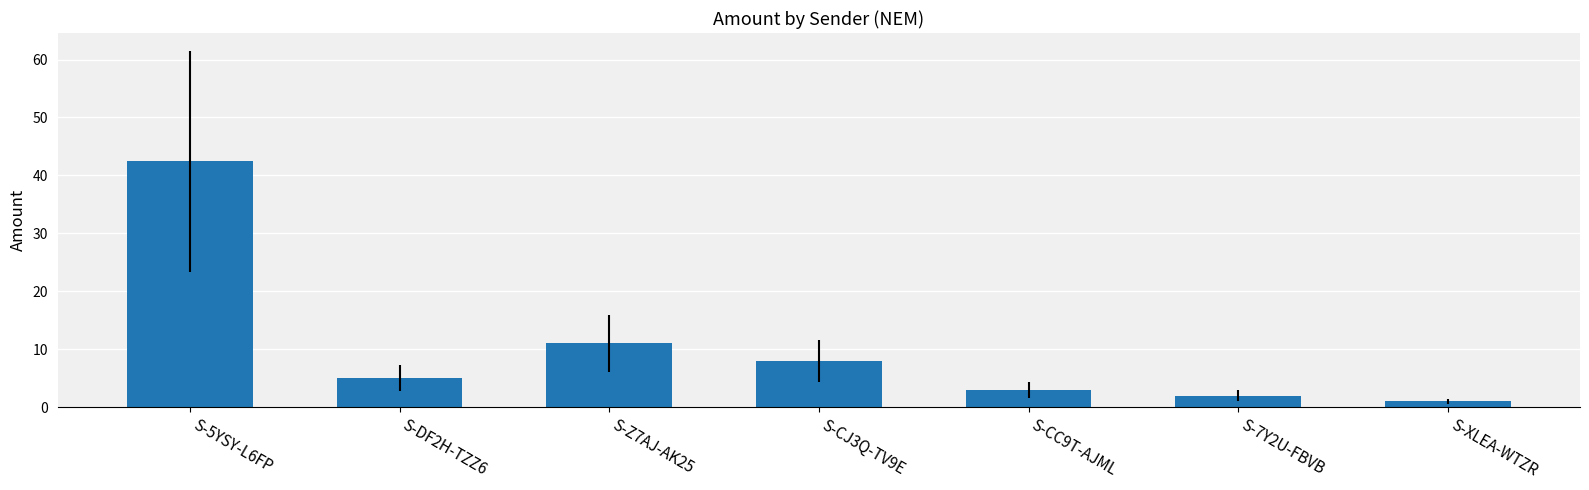

Reading left to right, what are all the values shown in this chart?

42.4	5.0	11.0	8.0	3.0	2.0	1.0